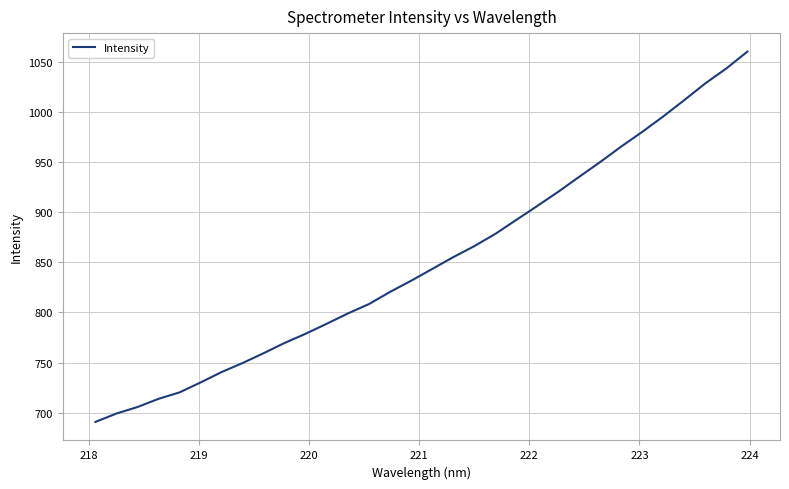

What is the smallest value displayed?

690.9